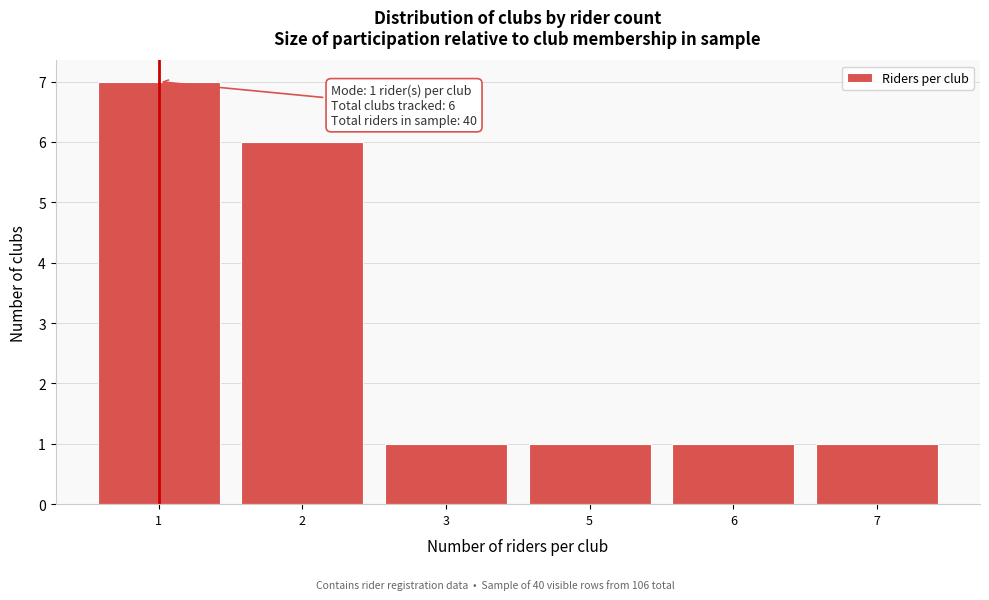

Reading left to right, list all the values displayed in this chart.

1=7	2=6	3=1	5=1	6=1	7=1